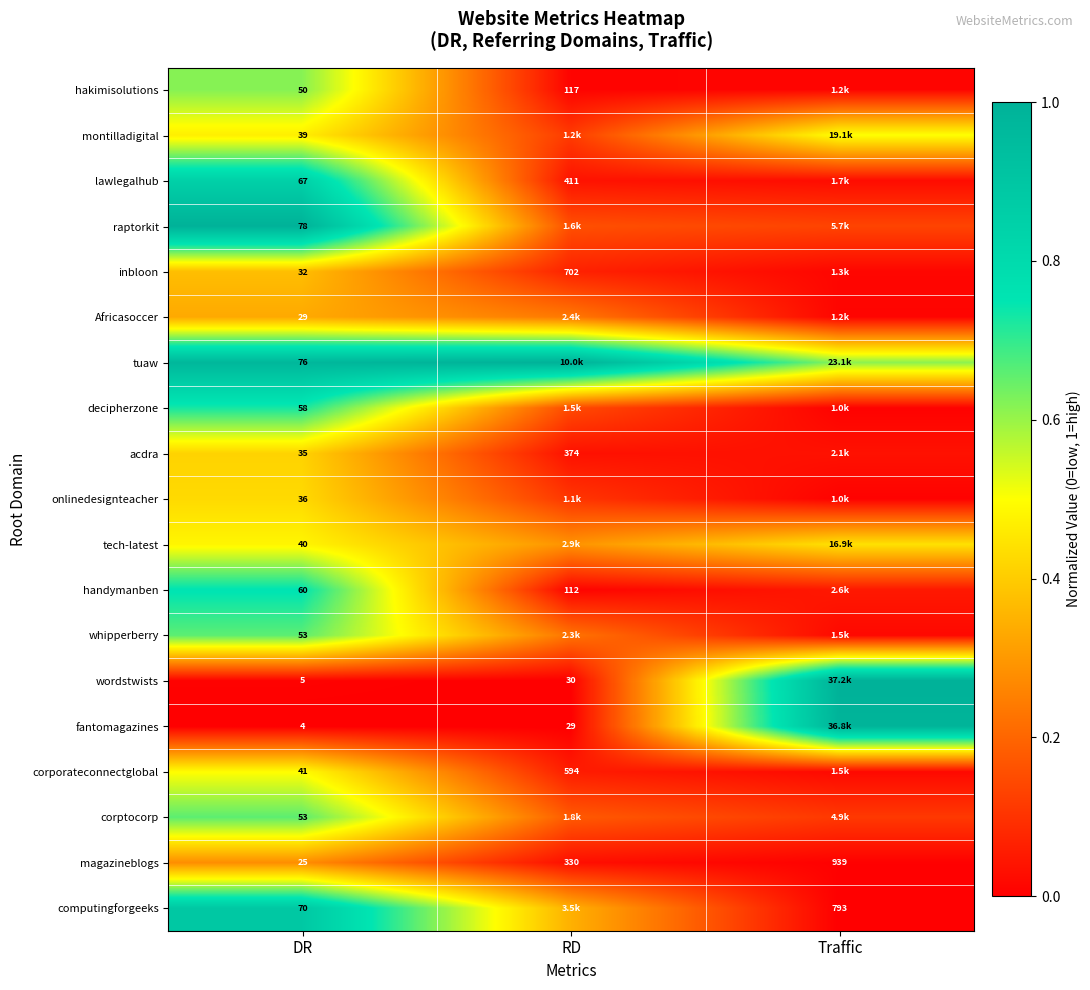

At which category is the sum across all series the highest?

DR